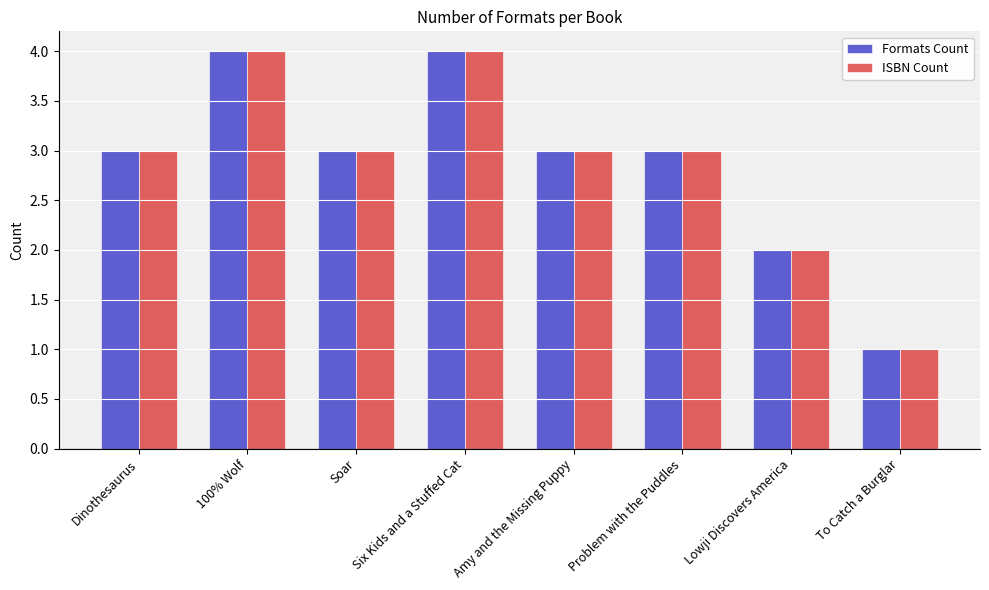

What is the difference between the maximum and minimum values in the Formats Count series?

3